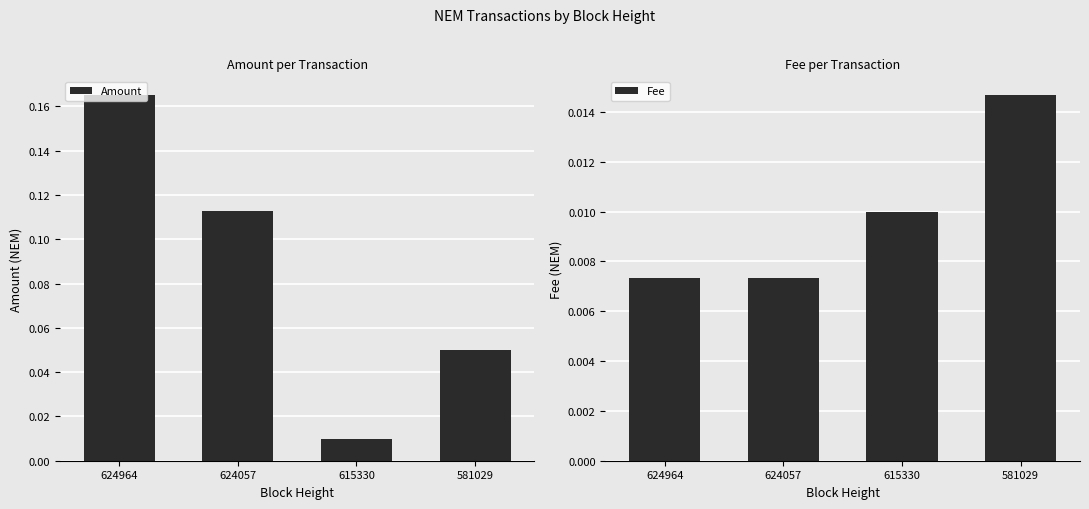

Reading left to right, list all the values displayed in this chart.

Amount: 0.2	0.1	0.0	0.1
Fee: 0.0	0.0	0.0	0.0